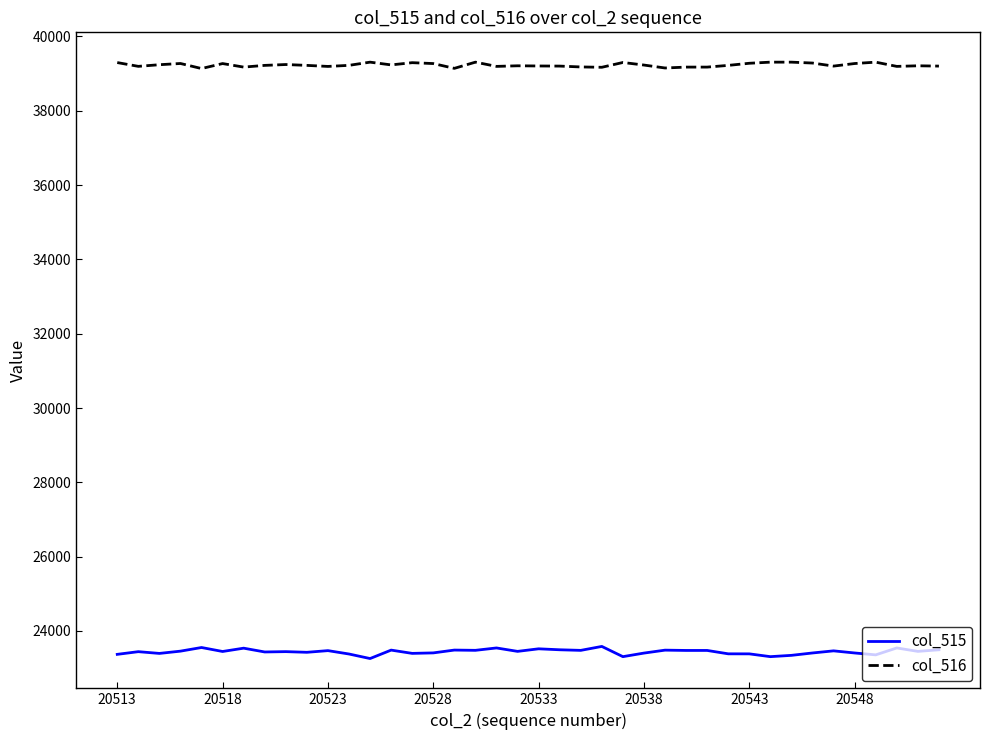

List the series in order of their overall mean, highest first.

col_516, col_515